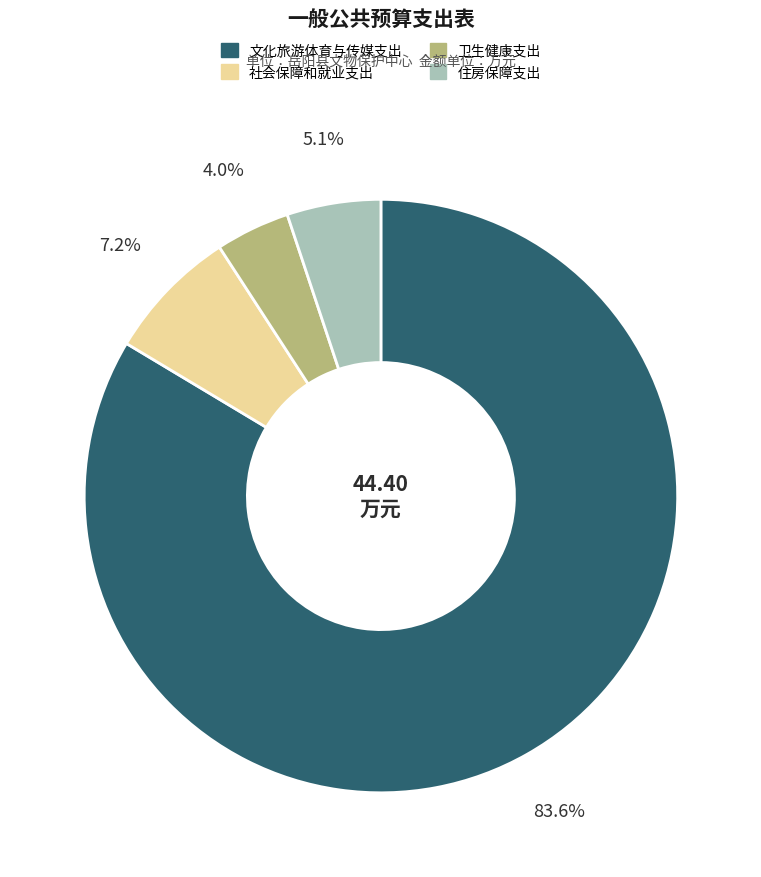

Which slice is the largest?

文化旅游体育与传媒支出